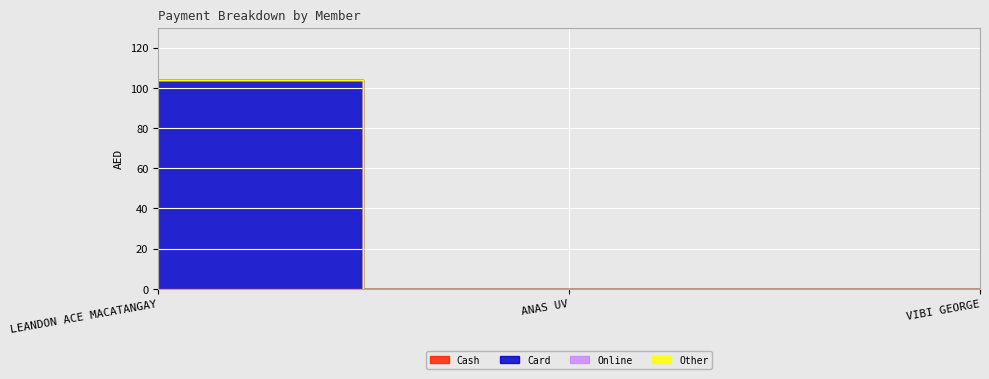

What is the label of the 3rd point from the right?

LEANDON ACE MACATANGAY